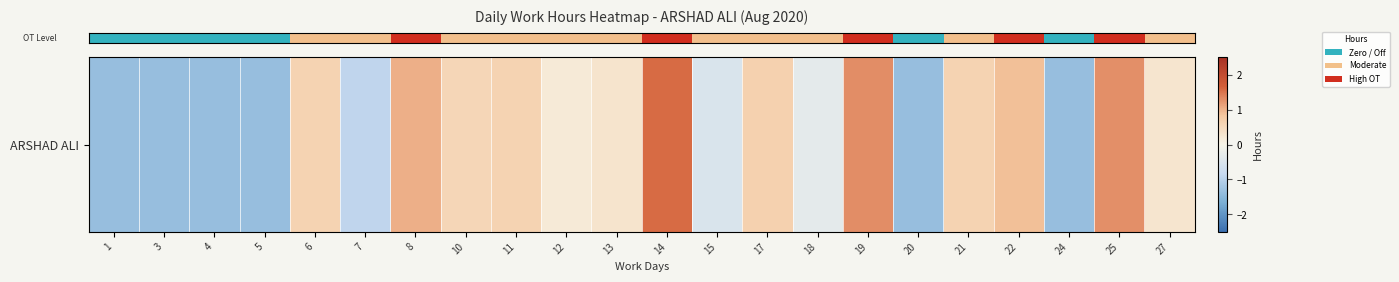

How many distinct data groups are displayed?

1